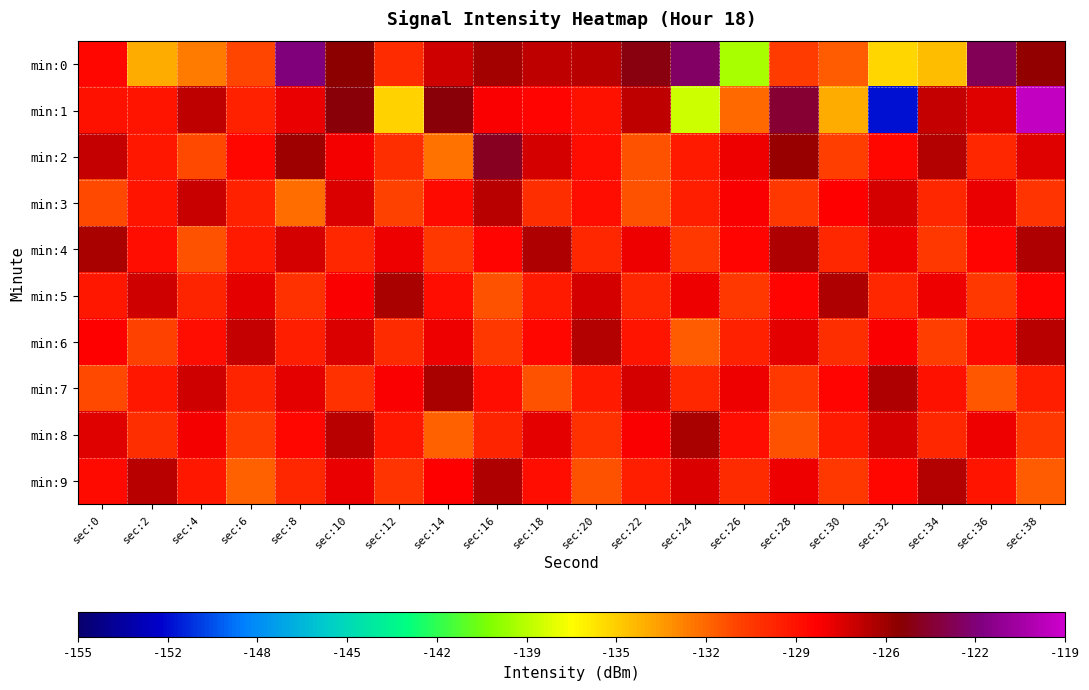

Reading right to left, extract all data points from this chart.

min:0: sec:38=-125.3	sec:36=-123.0	sec:34=-134.8	sec:32=-135.7	sec:30=-131.7	sec:28=-130.6	sec:26=-139.1	sec:24=-122.7	sec:22=-124.7	sec:20=-126.2	sec:18=-126.4	sec:16=-125.7	sec:14=-126.8	sec:12=-129.9	sec:10=-125.1	sec:8=-122.2	sec:6=-131.0	sec:4=-132.7	sec:2=-134.2	sec:0=-128.4
min:1: sec:38=-119.5	sec:36=-127.3	sec:34=-126.5	sec:32=-151.6	sec:30=-134.3	sec:28=-123.9	sec:26=-132.2	sec:24=-138.1	sec:22=-126.3	sec:20=-128.7	sec:18=-128.2	sec:16=-128.0	sec:14=-124.8	sec:12=-135.5	sec:10=-124.8	sec:8=-127.5	sec:6=-129.5	sec:4=-126.3	sec:2=-128.9	sec:0=-128.8
min:2: sec:38=-127.2	sec:36=-129.7	sec:34=-126.1	sec:32=-128.3	sec:30=-130.8	sec:28=-125.4	sec:26=-127.6	sec:24=-129.2	sec:22=-131.4	sec:20=-128.7	sec:18=-126.9	sec:16=-124.3	sec:14=-132.5	sec:12=-130.1	sec:10=-127.8	sec:8=-125.6	sec:6=-128.4	sec:4=-131.2	sec:2=-129.1	sec:0=-126.5
min:3: sec:38=-130.3	sec:36=-127.5	sec:34=-129.7	sec:32=-126.9	sec:30=-128.1	sec:28=-130.5	sec:26=-127.9	sec:24=-129.3	sec:22=-131.5	sec:20=-128.7	sec:18=-130.1	sec:16=-126.3	sec:14=-128.5	sec:12=-130.9	sec:10=-127.1	sec:8=-132.3	sec:6=-129.5	sec:4=-126.7	sec:2=-128.9	sec:0=-131.1
min:4: sec:38=-126.0	sec:36=-128.2	sec:34=-130.4	sec:32=-127.6	sec:30=-129.8	sec:28=-126.0	sec:26=-128.2	sec:24=-130.4	sec:22=-127.6	sec:20=-129.8	sec:18=-126.0	sec:16=-128.2	sec:14=-130.4	sec:12=-127.6	sec:10=-129.8	sec:8=-127.0	sec:6=-129.2	sec:4=-131.4	sec:2=-128.6	sec:0=-125.8
min:5: sec:38=-128.2	sec:36=-130.4	sec:34=-127.6	sec:32=-129.8	sec:30=-126.0	sec:28=-128.2	sec:26=-130.4	sec:24=-127.6	sec:22=-129.8	sec:20=-127.0	sec:18=-129.2	sec:16=-131.4	sec:14=-128.6	sec:12=-125.8	sec:10=-128.0	sec:8=-130.2	sec:6=-127.4	sec:4=-129.6	sec:2=-126.8	sec:0=-129.0
min:6: sec:38=-126.3	sec:36=-128.5	sec:34=-130.7	sec:32=-127.9	sec:30=-130.1	sec:28=-127.3	sec:26=-129.5	sec:24=-131.7	sec:22=-128.9	sec:20=-126.1	sec:18=-128.3	sec:16=-130.5	sec:14=-127.7	sec:12=-129.9	sec:10=-127.1	sec:8=-129.3	sec:6=-126.5	sec:4=-128.7	sec:2=-130.9	sec:0=-128.1
min:7: sec:38=-129.4	sec:36=-131.6	sec:34=-128.8	sec:32=-126.0	sec:30=-128.2	sec:28=-130.4	sec:26=-127.6	sec:24=-129.8	sec:22=-127.0	sec:20=-129.2	sec:18=-131.4	sec:16=-128.6	sec:14=-125.8	sec:12=-128.0	sec:10=-130.2	sec:8=-127.4	sec:6=-129.6	sec:4=-126.8	sec:2=-129.0	sec:0=-131.2
min:8: sec:38=-130.4	sec:36=-127.6	sec:34=-129.8	sec:32=-127.0	sec:30=-129.2	sec:28=-131.4	sec:26=-128.6	sec:24=-125.8	sec:22=-128.0	sec:20=-130.2	sec:18=-127.4	sec:16=-129.6	sec:14=-131.8	sec:12=-129.0	sec:10=-126.2	sec:8=-128.4	sec:6=-130.6	sec:4=-127.8	sec:2=-130.0	sec:0=-127.2
min:9: sec:38=-131.7	sec:36=-128.9	sec:34=-126.1	sec:32=-128.3	sec:30=-130.5	sec:28=-127.7	sec:26=-129.9	sec:24=-127.1	sec:22=-129.3	sec:20=-131.5	sec:18=-128.7	sec:16=-125.9	sec:14=-128.1	sec:12=-130.3	sec:10=-127.5	sec:8=-129.7	sec:6=-131.9	sec:4=-129.1	sec:2=-126.3	sec:0=-128.5